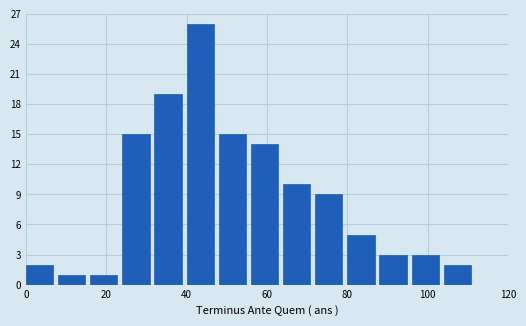

Which range on the x-axis has the tallest bar?

40 to 48